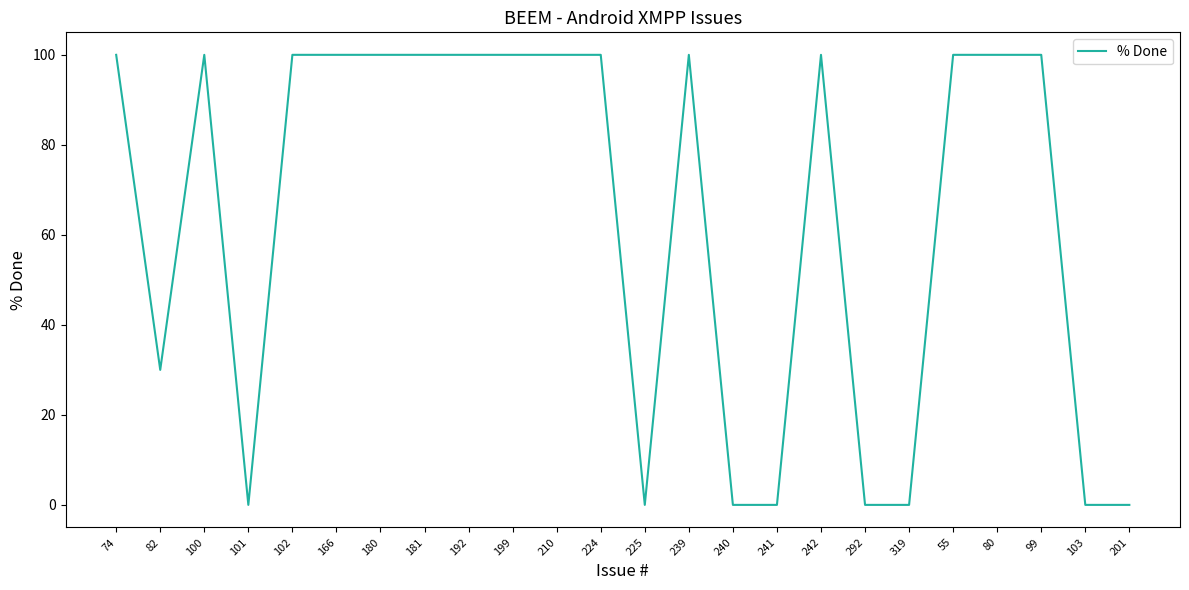

What position from the left is 224?

12